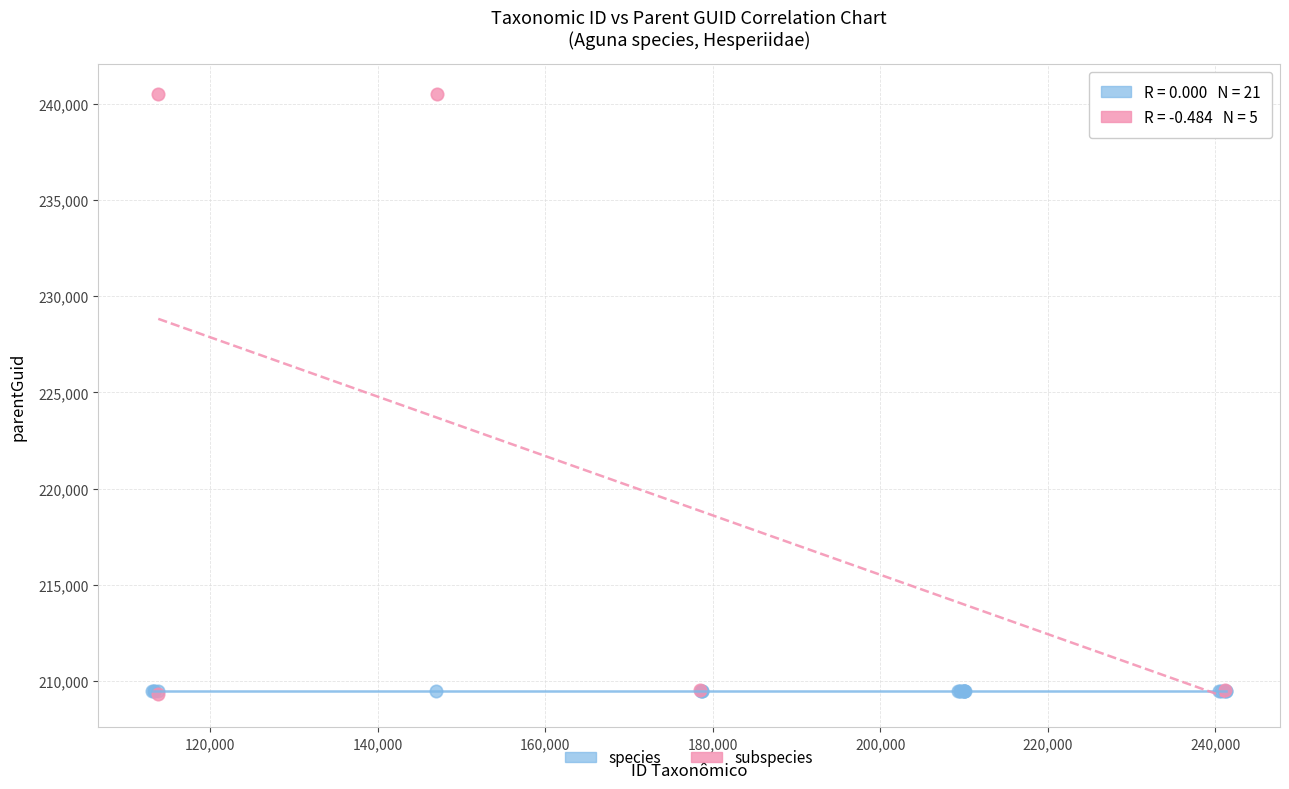

Which series reaches the maximum Y coordinate?

subspecies